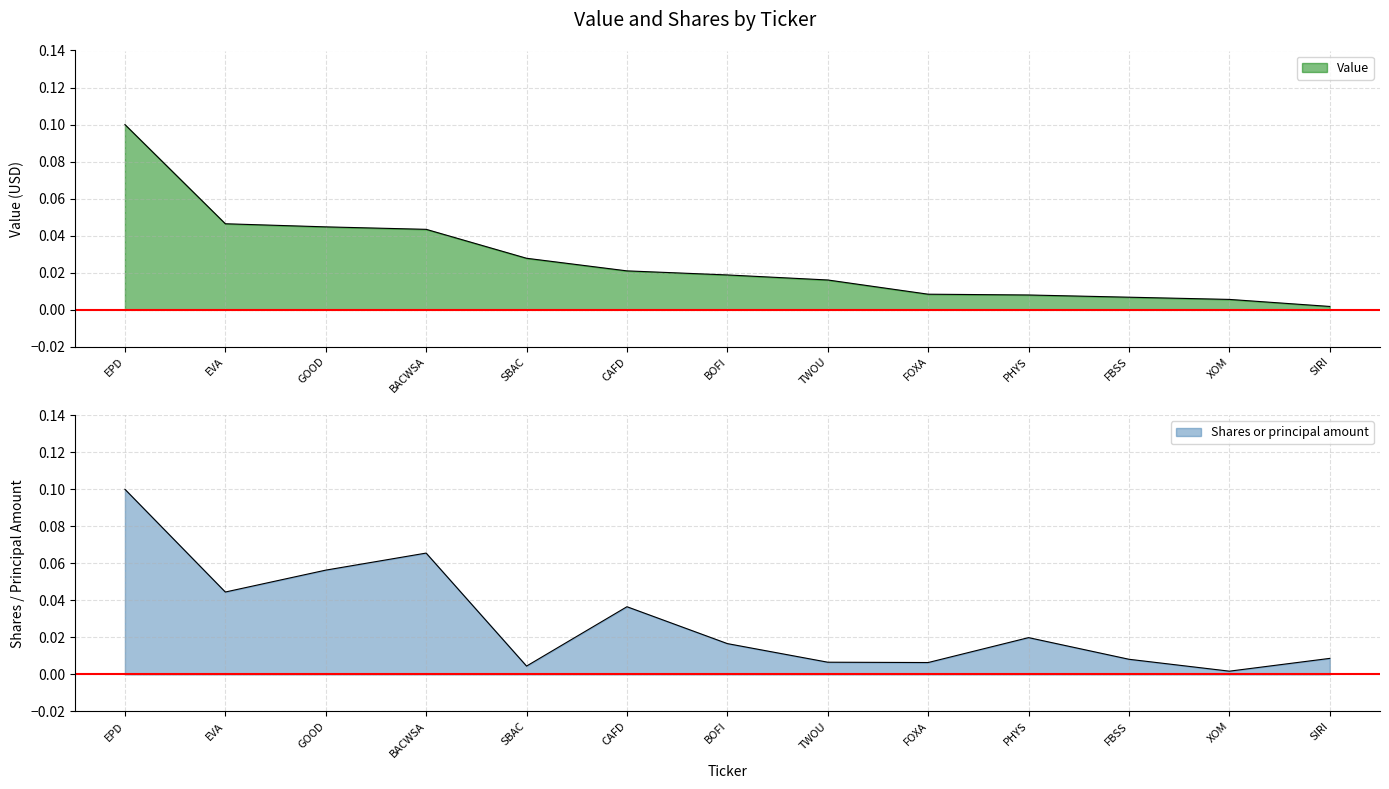

Rank the categories by Value value from lowest to highest.

SIRI, XOM, FBSS, PHYS, FOXA, TWOU, BOFI, CAFD, SBAC, BACWSA, GOOD, EVA, EPD